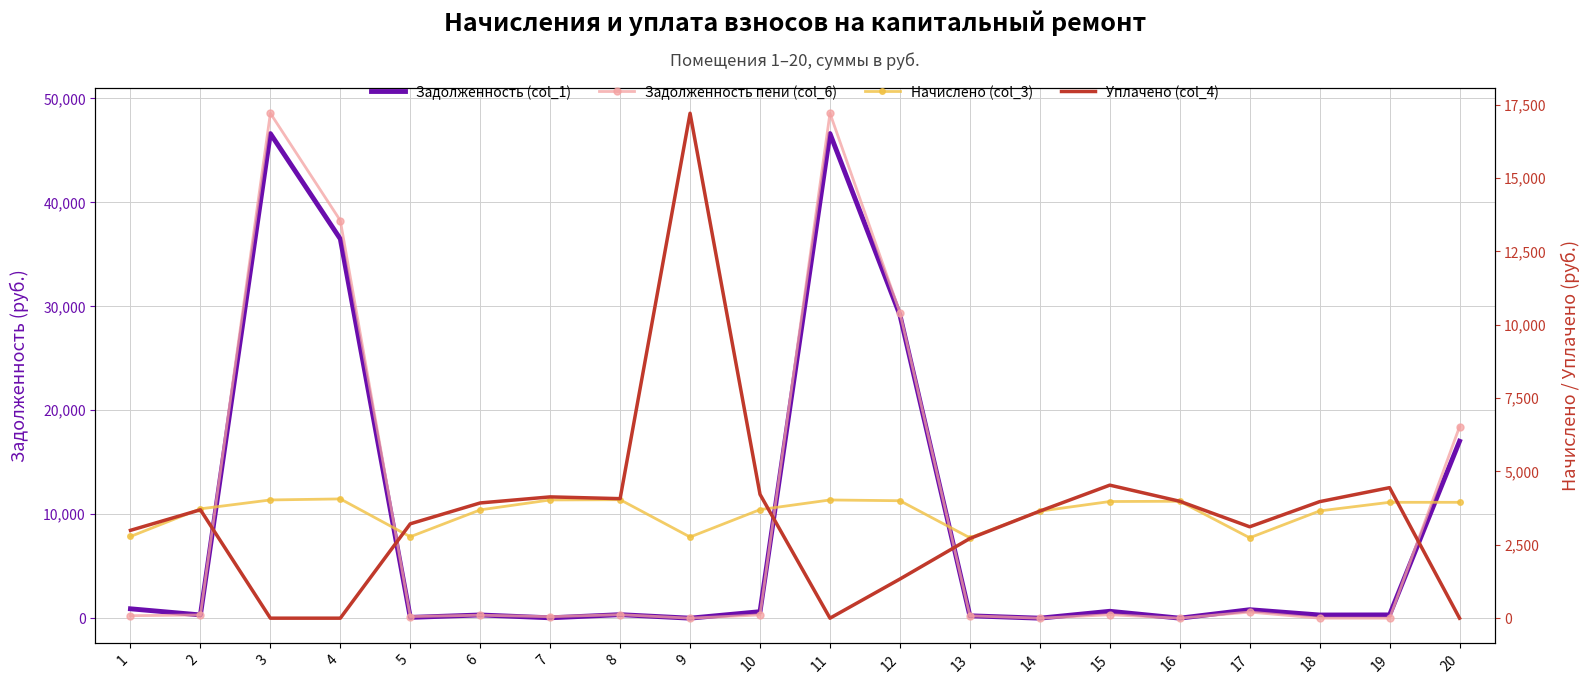

How many interior local valleys does the Задолженность пени (col_6) series have?

5